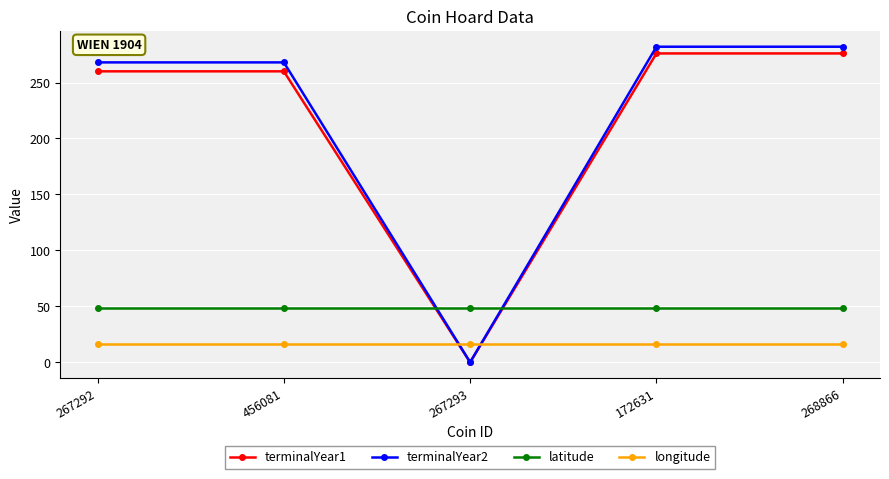

Reading left to right, list all the values displayed in this chart.

terminalYear1: 267292=260.0	456081=260.0	267293=0.0	172631=276.0	268866=276.0
terminalYear2: 267292=268.0	456081=268.0	267293=0.0	172631=282.0	268866=282.0
latitude: 267292=48.2	456081=48.2	267293=48.2	172631=48.2	268866=48.2
longitude: 267292=16.4	456081=16.4	267293=16.4	172631=16.4	268866=16.4